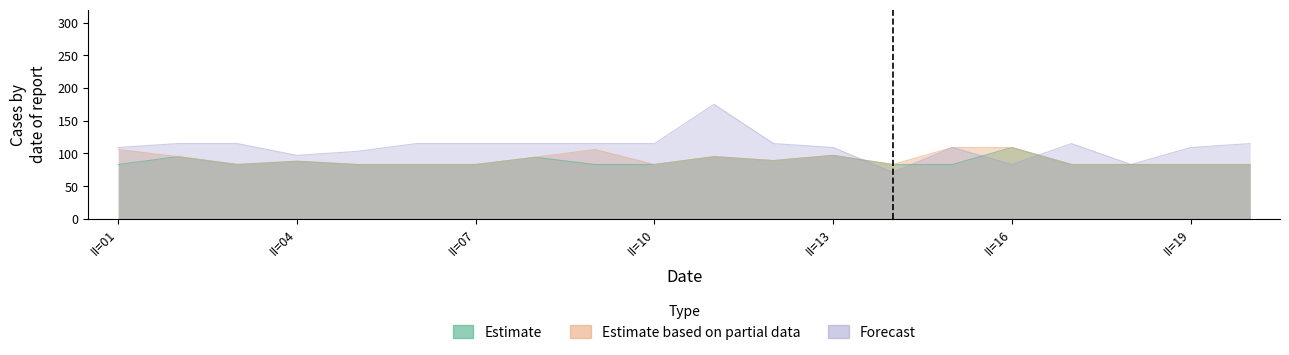

Which series has the widest spread of values?

Forecast